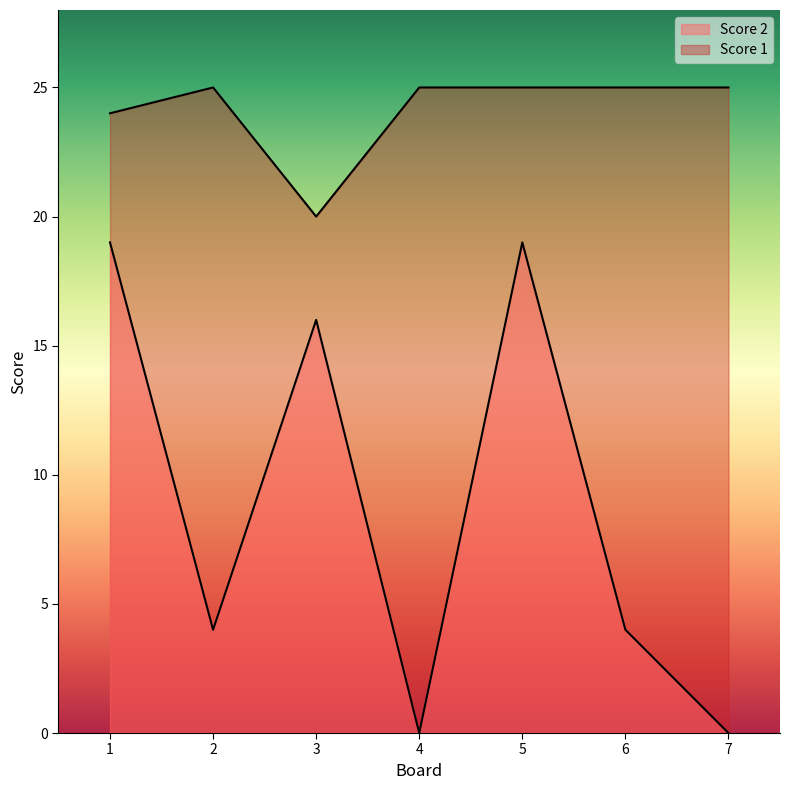

Does the chart have visible grid lines?

No